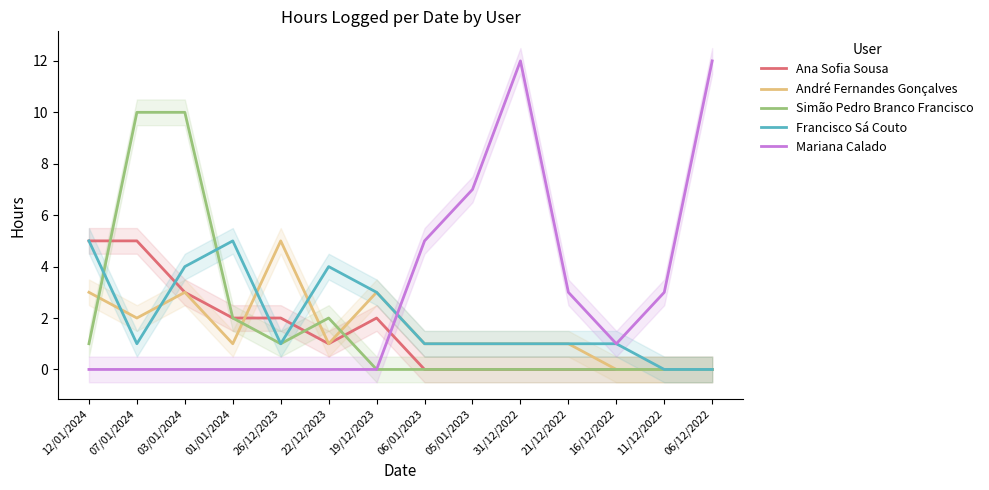

How many values in the André Fernandes Gonçalves series are below 1?

3